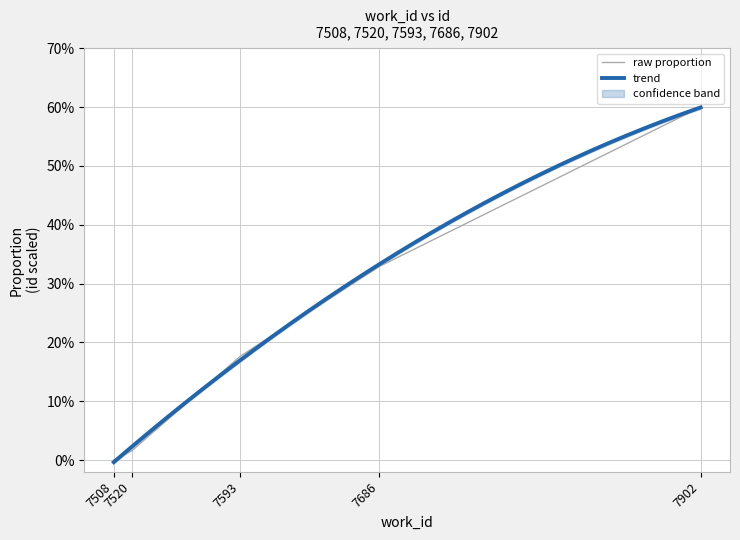

At which category does the chart reach its peak across all series?

7902